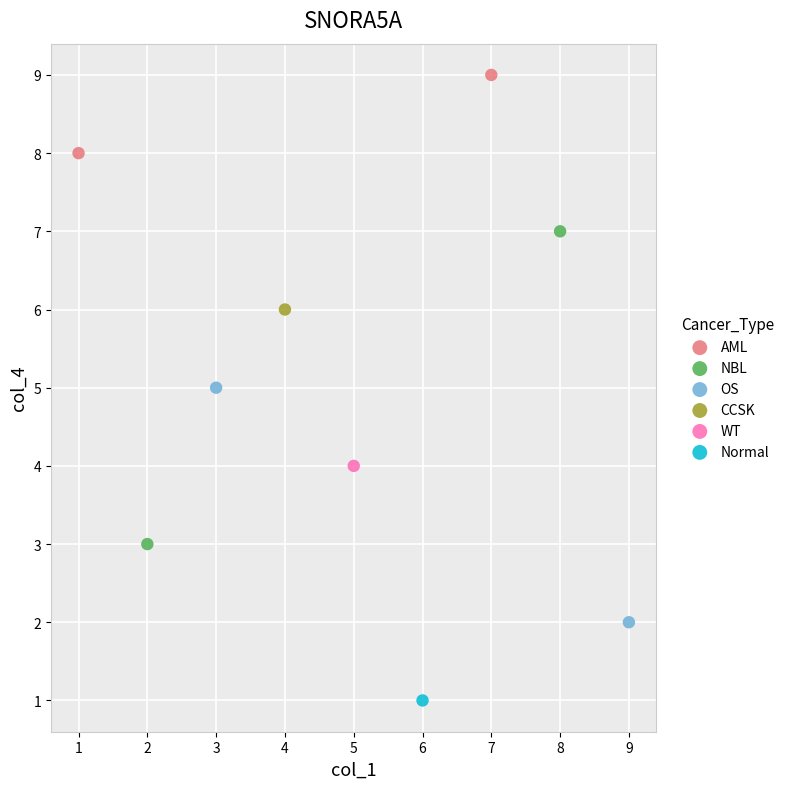

Which series reaches the maximum Y coordinate?

AML